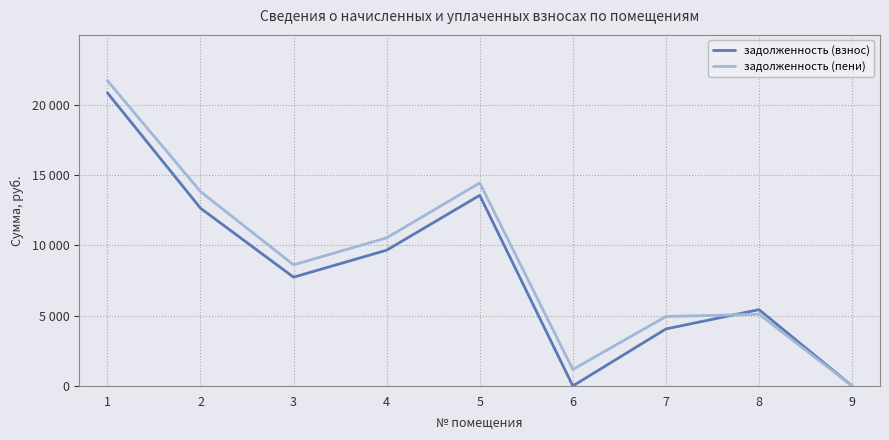

What is the sum of all задолженность (пени) values?

80376.7